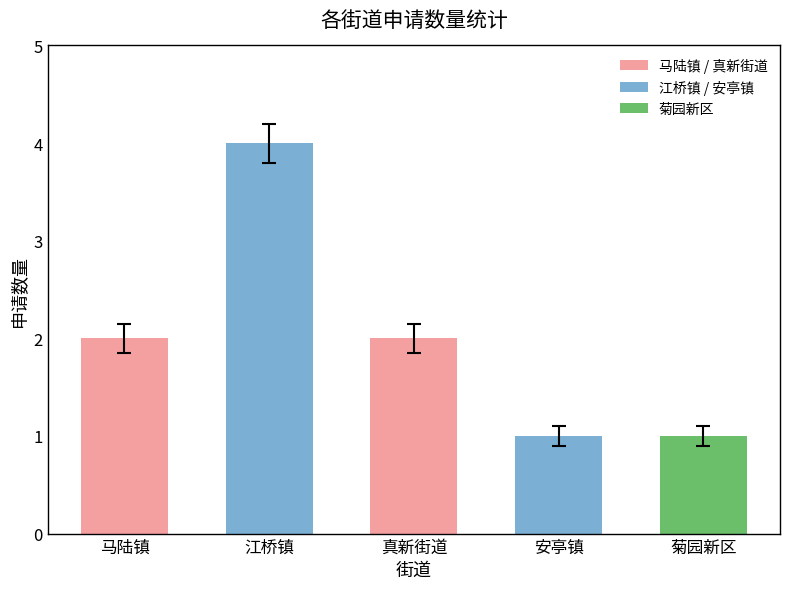

How many bars are there in total?

5